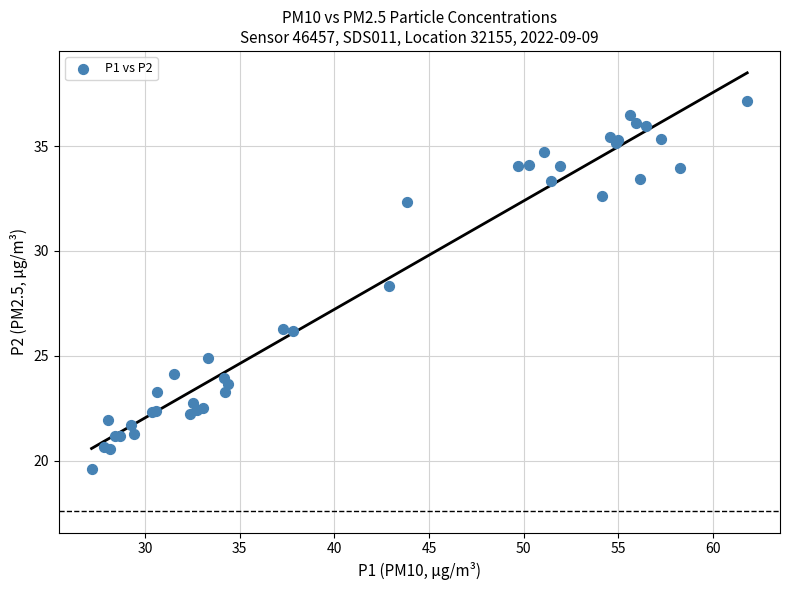

What Y value in the scatter plot is closest to 28?

28.3